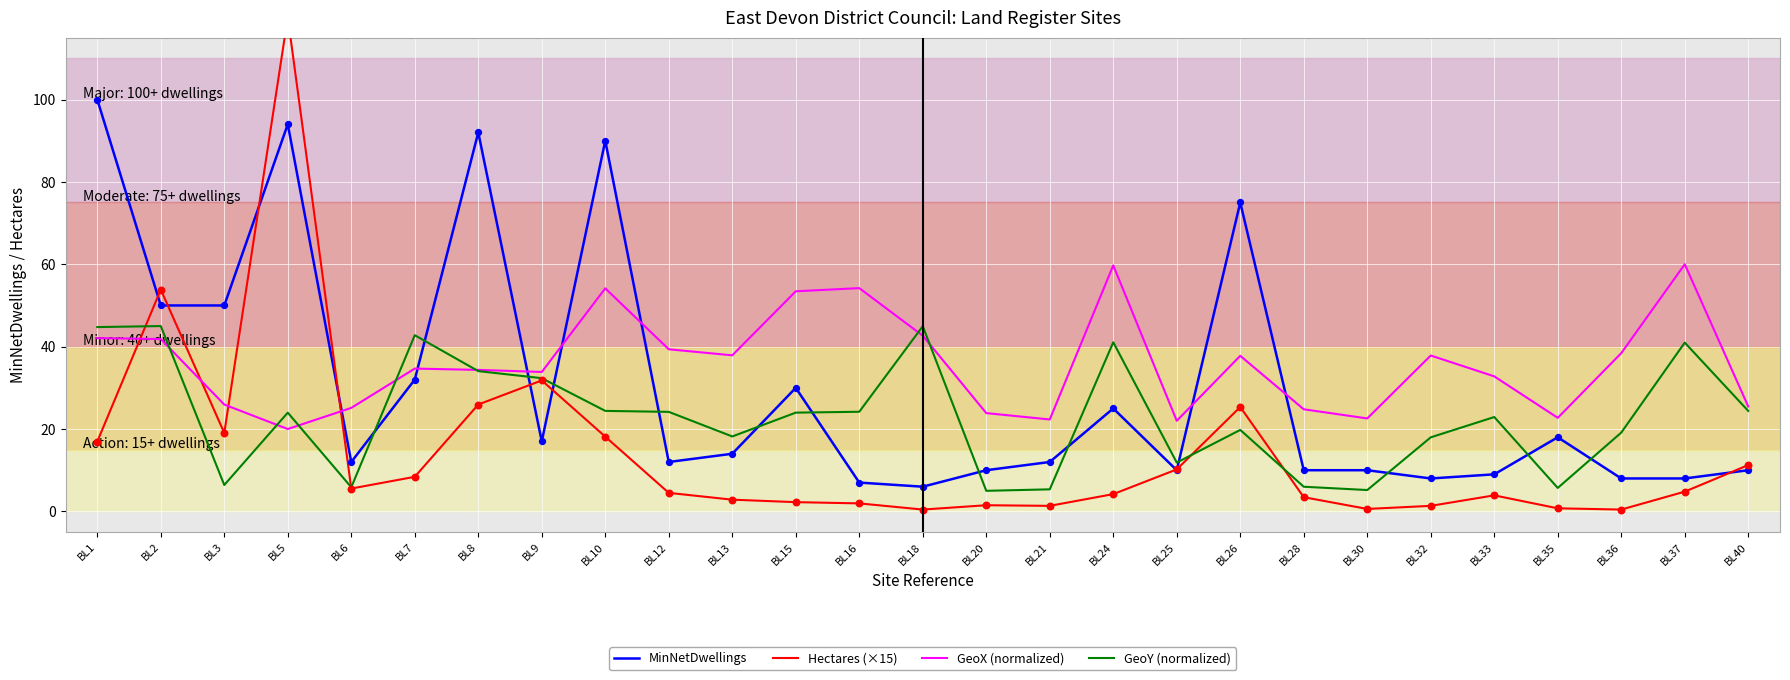

Which series has the widest spread of Y values?

Hectares (×15)